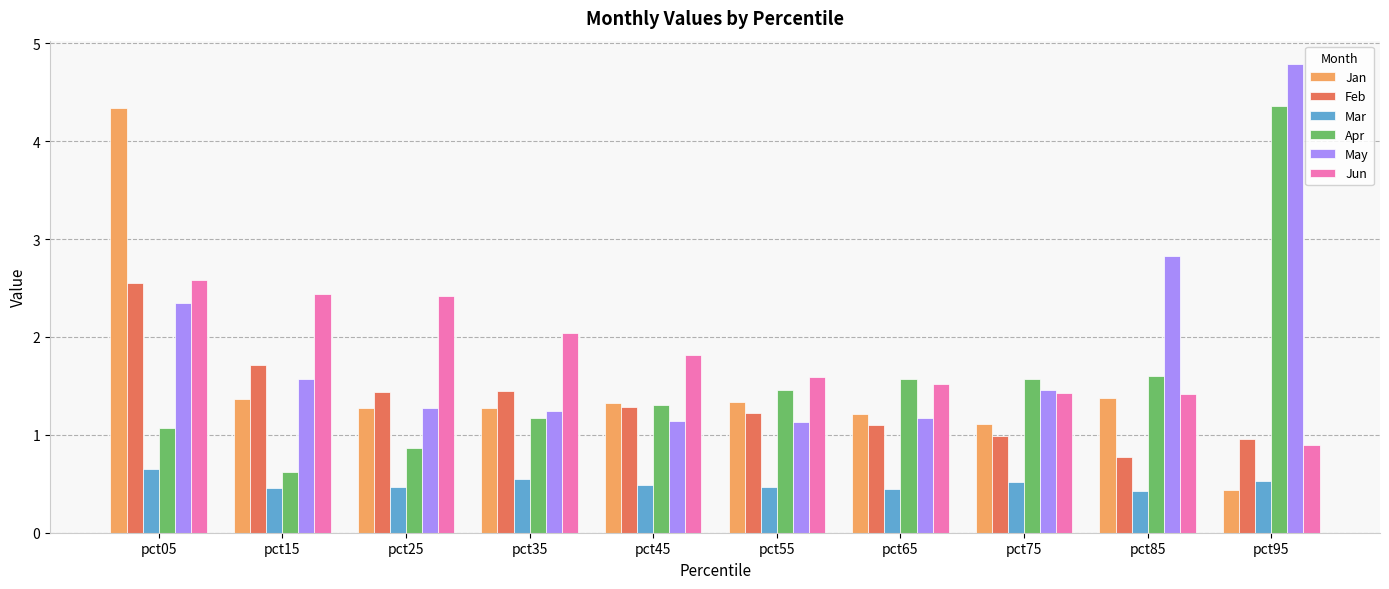

What is the spread (max minus min) of values at pct55?

1.1